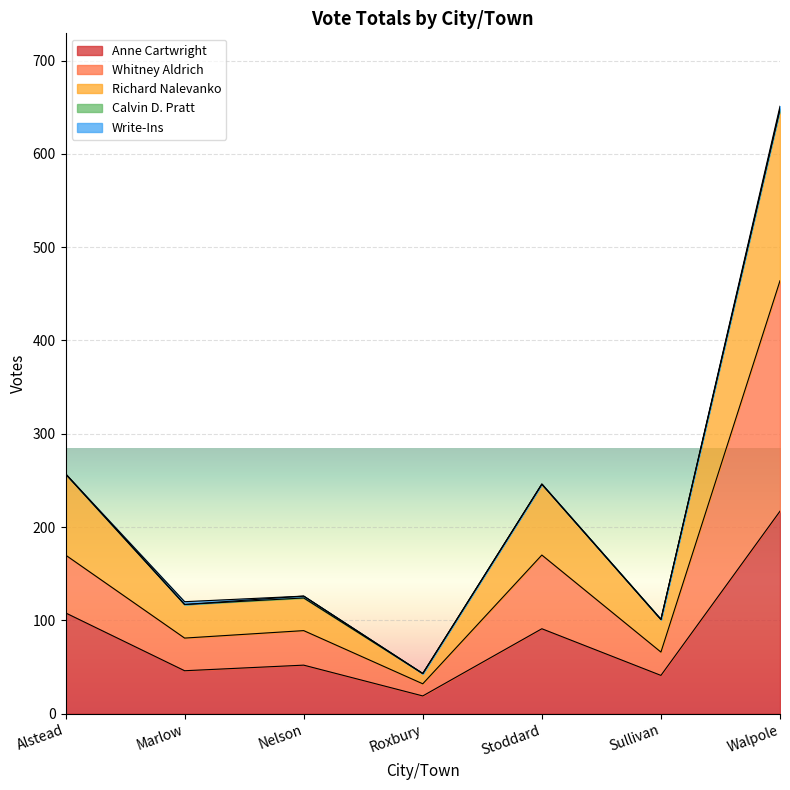

True or false: Richard Nalevanko and Anne Cartwright intersect in this chart.

False